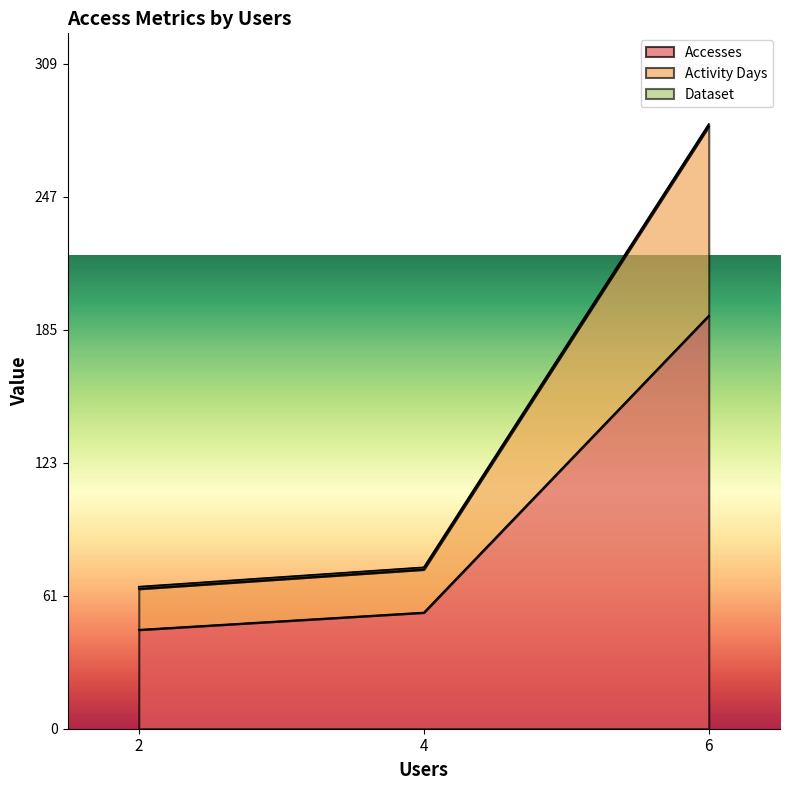

The value of Accesses at 2 is 70. True or false?

False